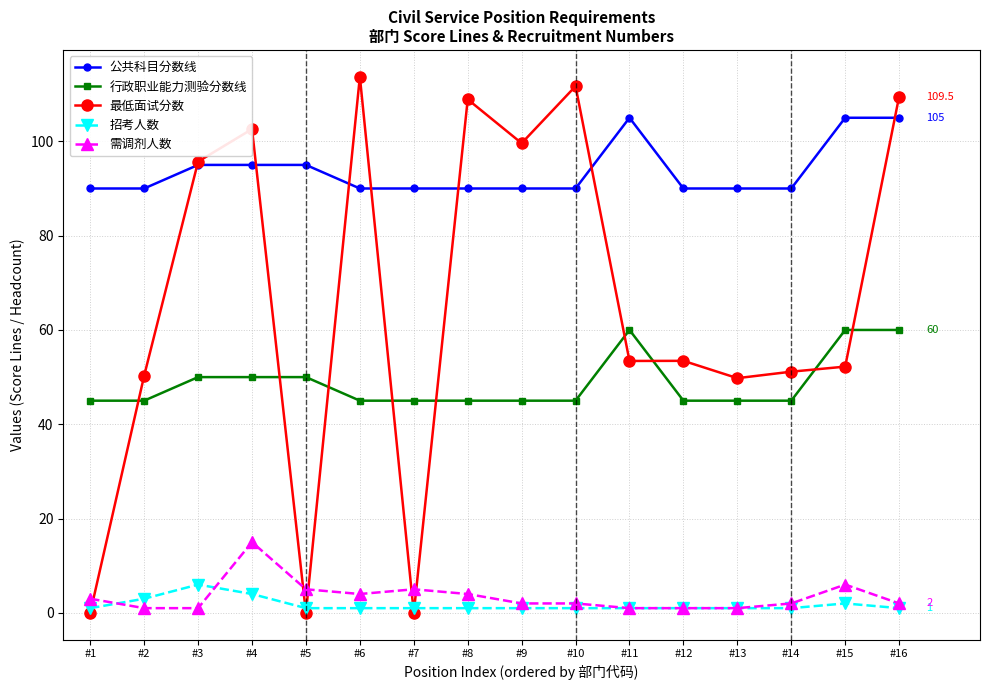

True or false: 行政职业能力测验分数线 and 招考人数 intersect in this chart.

False